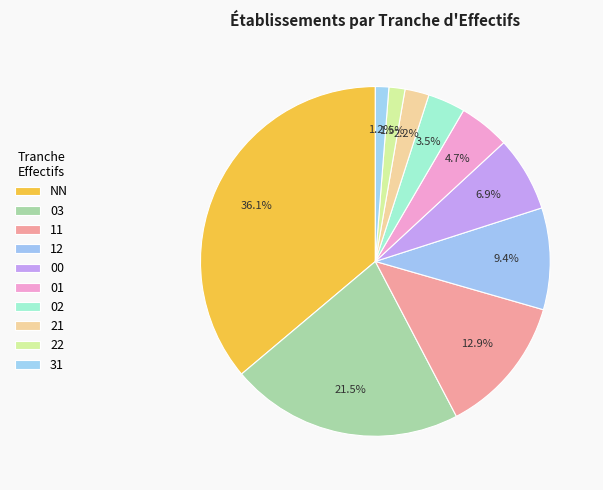

Combined, do 03 and 21 account for over 50%?

No